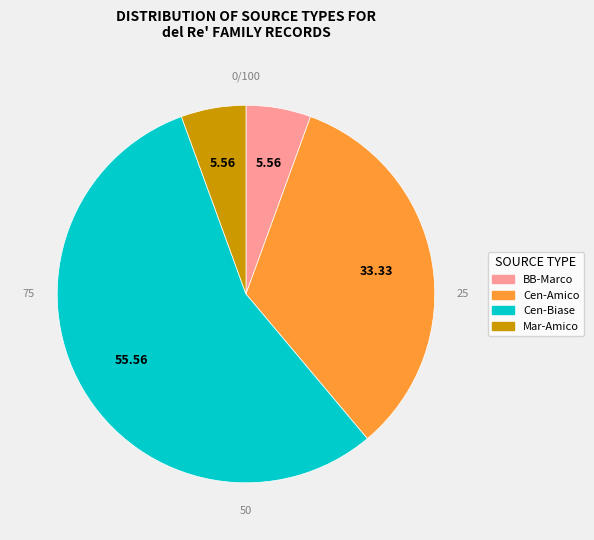

Which category accounts for the majority?

Cen-Biase